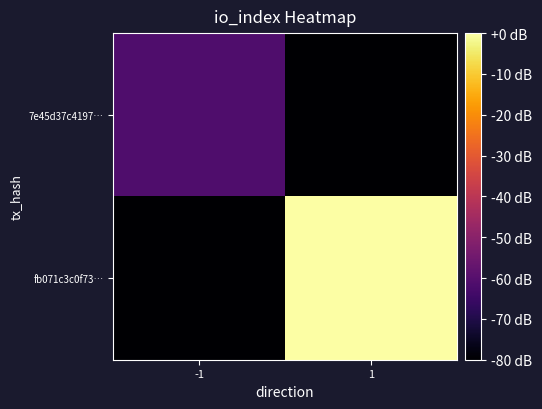

Reading right to left, transcribe all the data shown in this chart.

7e45d37c4197…: 1=-80.0	-1=-61.5
fb071c3c0f73…: 1=0.0	-1=-80.0